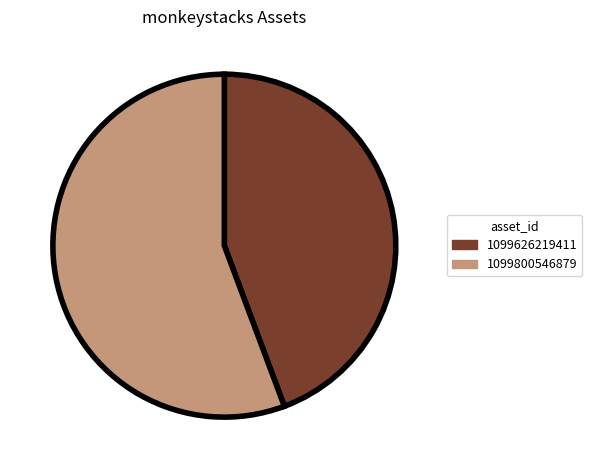

How many slices are in this pie chart?

2